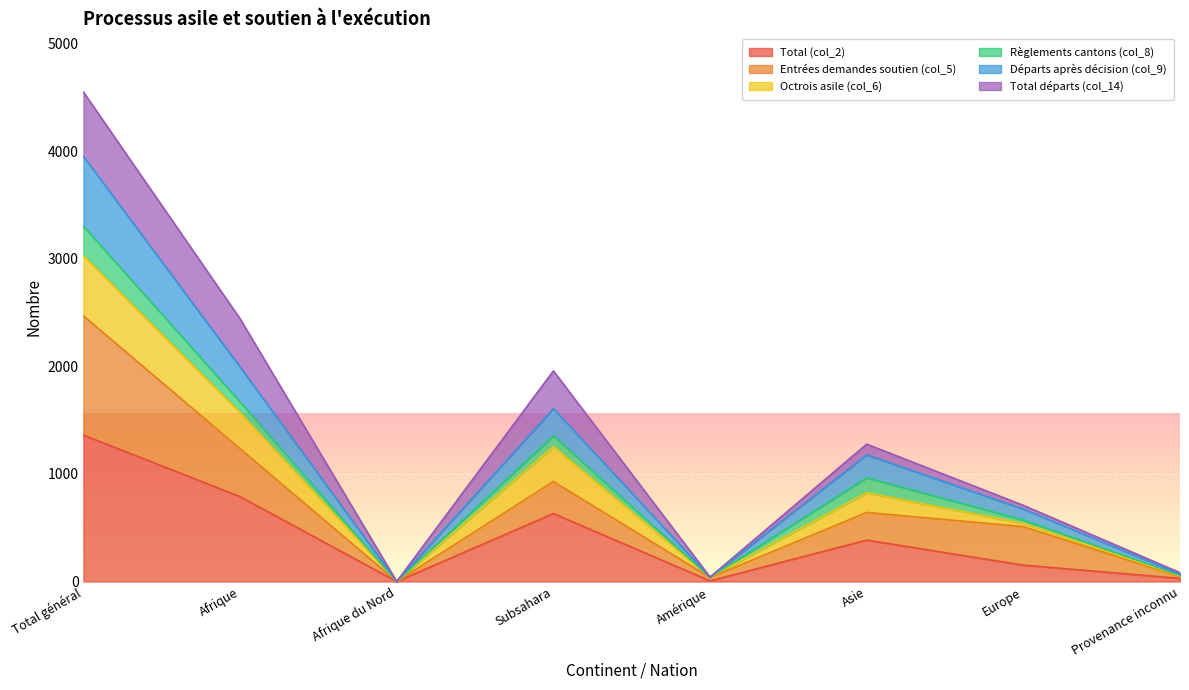

Is it true that Total (col_2) equals 688 at Asie?

False